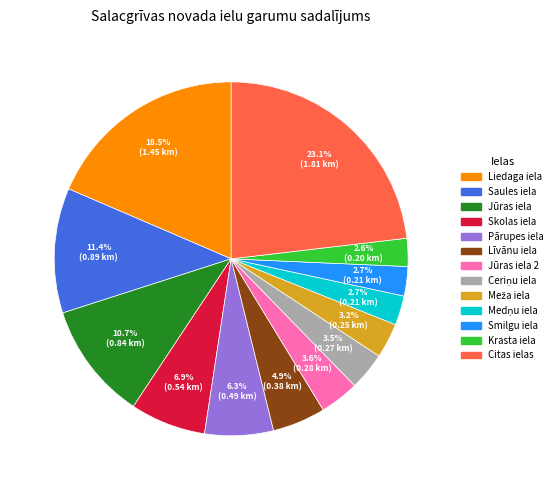

Is there a majority slice in this chart?

No